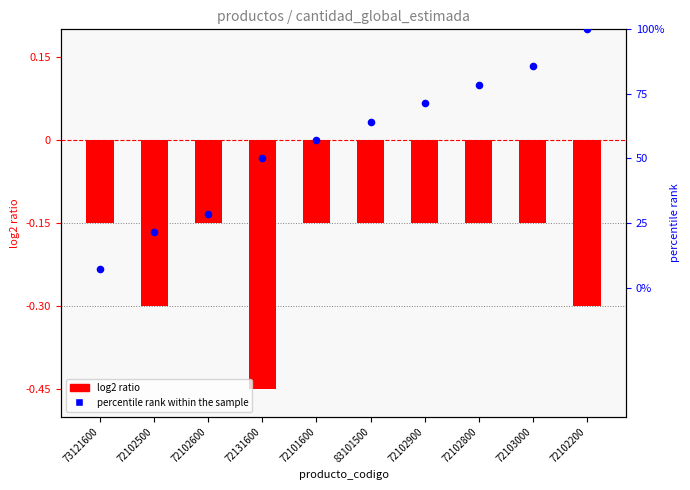

Which series has the widest spread of Y values?

percentile rank within the sample